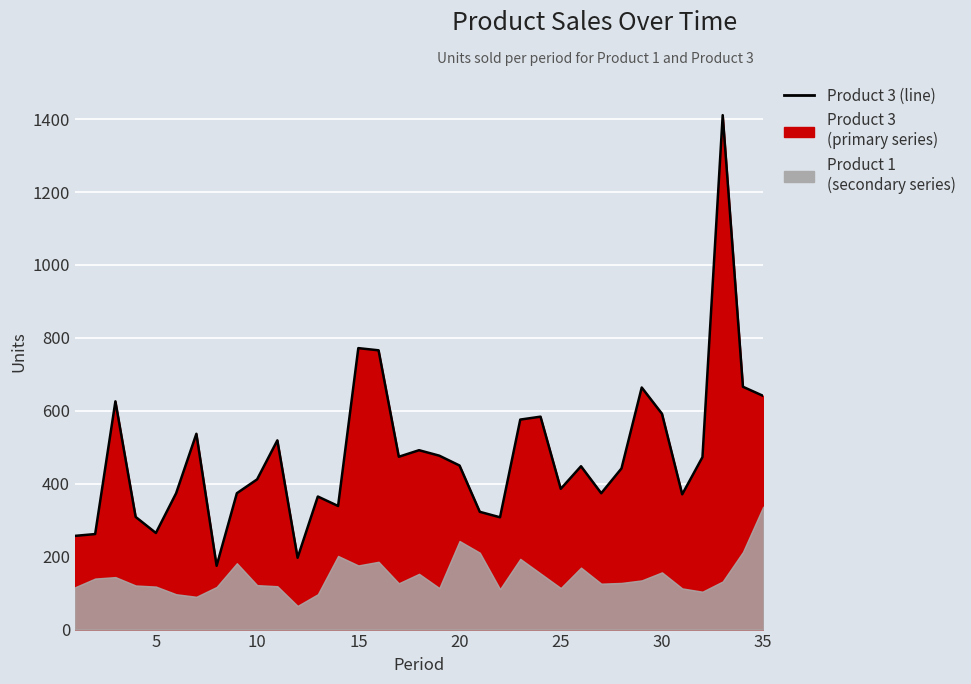

What is the sum of the values at 14 and 0?

1029